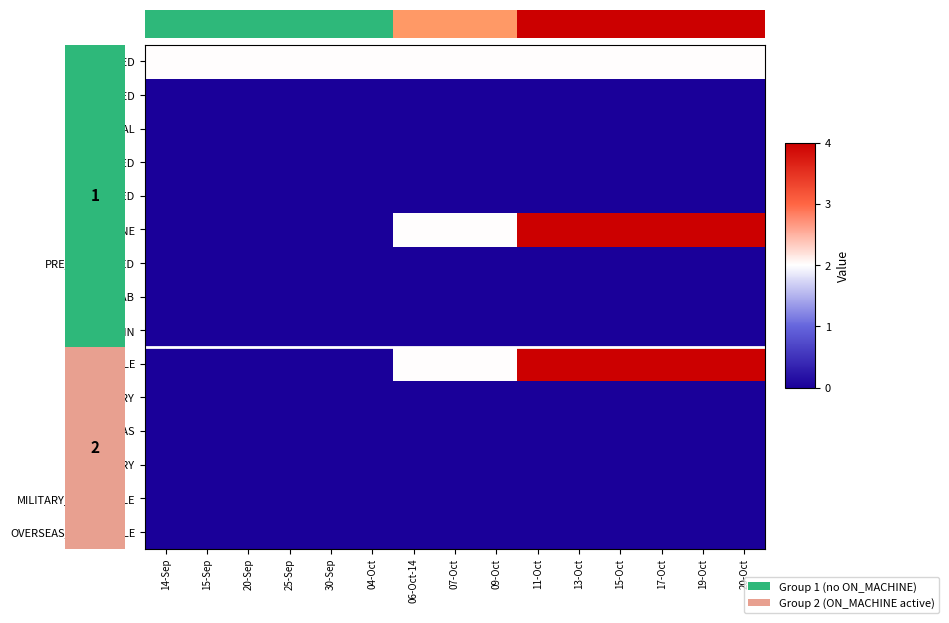

What is the maximum value shown in the chart?

4